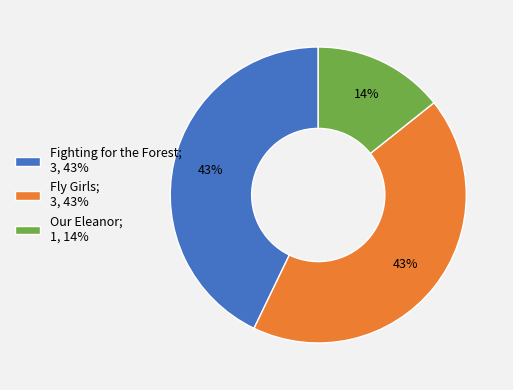

What percentage is the Fly Girls; 3, 43% slice, to the nearest percent?

43%